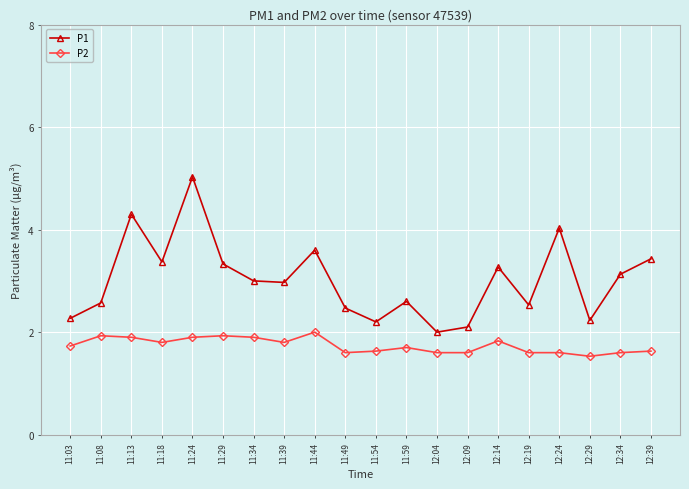

How many interior local valleys does the P1 series have?

6